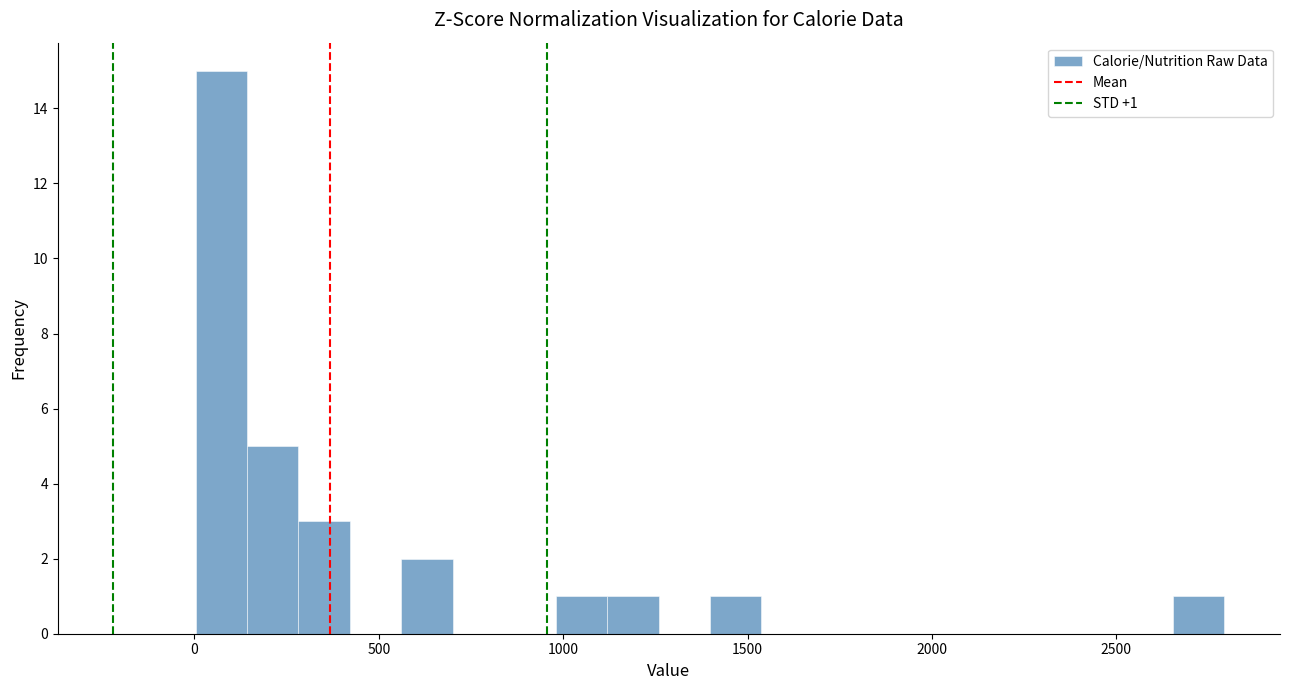

Around what value on the x-axis is the tallest bar? Give the approximate position of its centre, as read against the axis.

50